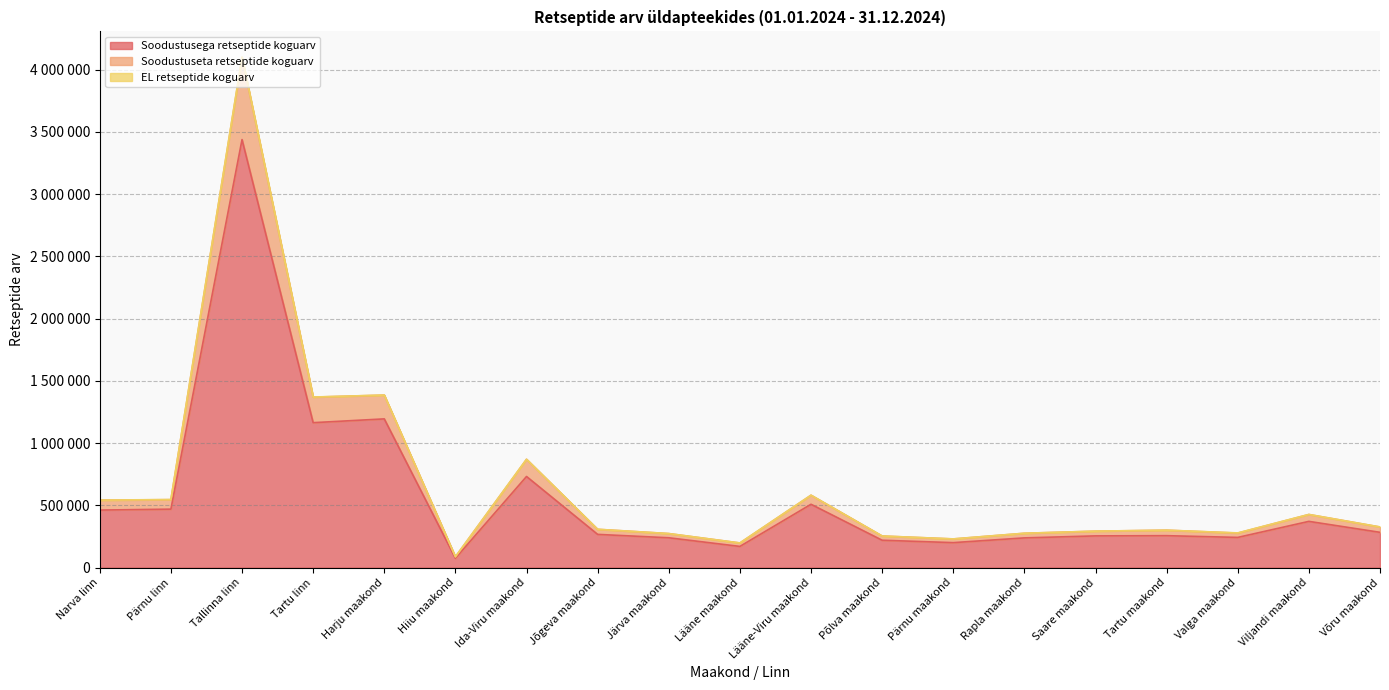

What is the greatest value displayed?

4101536